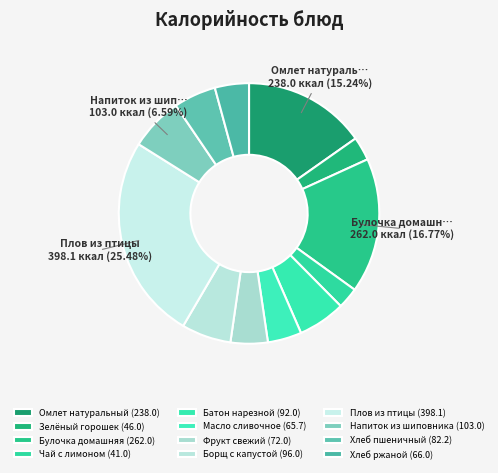

Is there any slice that represents more than half of the pie?

No